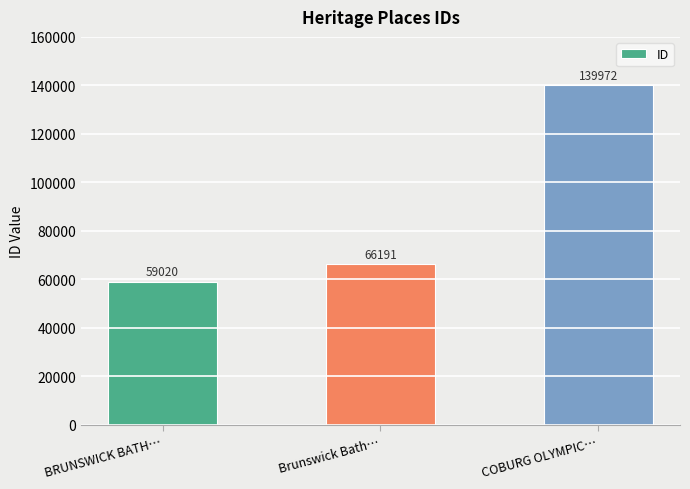

Rank the categories by value from highest to lowest.

COBURG OLYMPIC…, Brunswick Bath…, BRUNSWICK BATH…